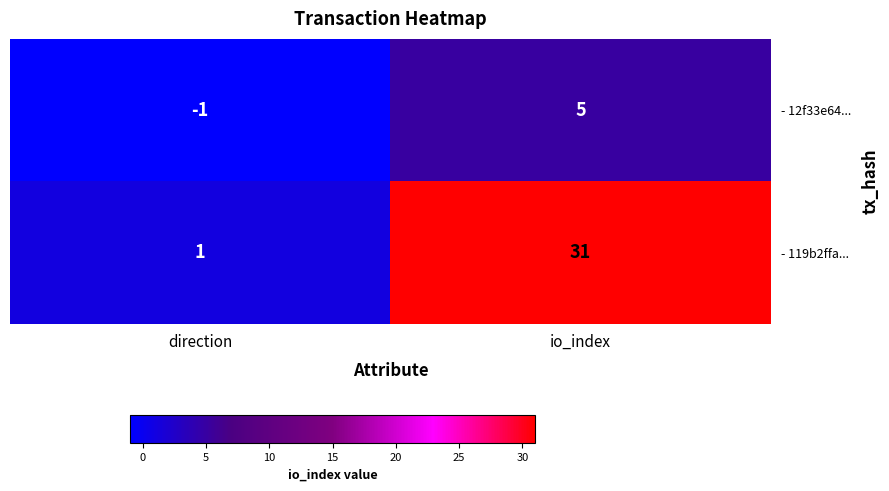

Is it true that - 119b2ffa... equals 49 at io_index?

False